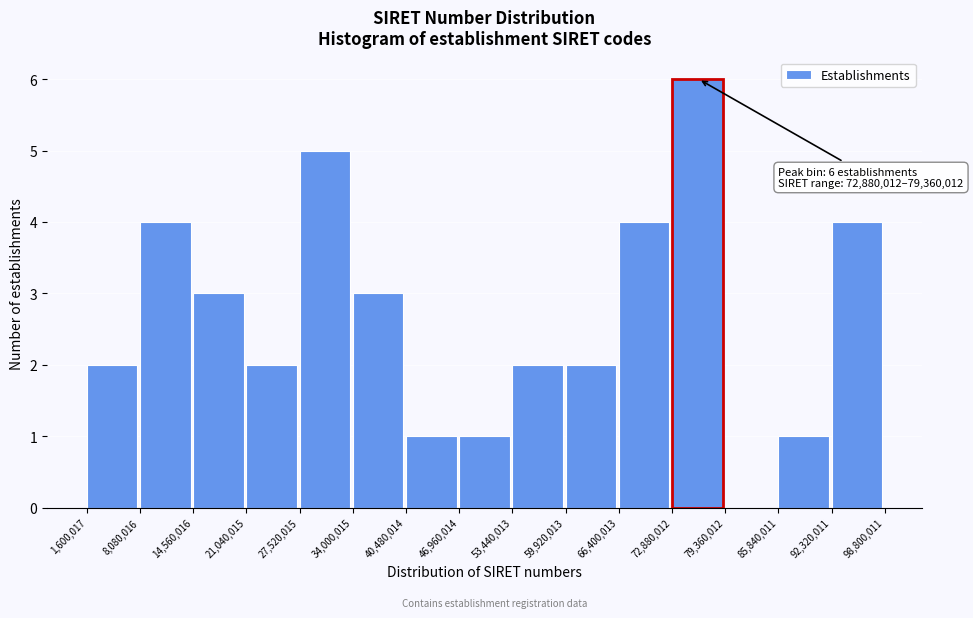

Over which range of the x-axis is the bar tallest?

72,880,012 to 79,360,012